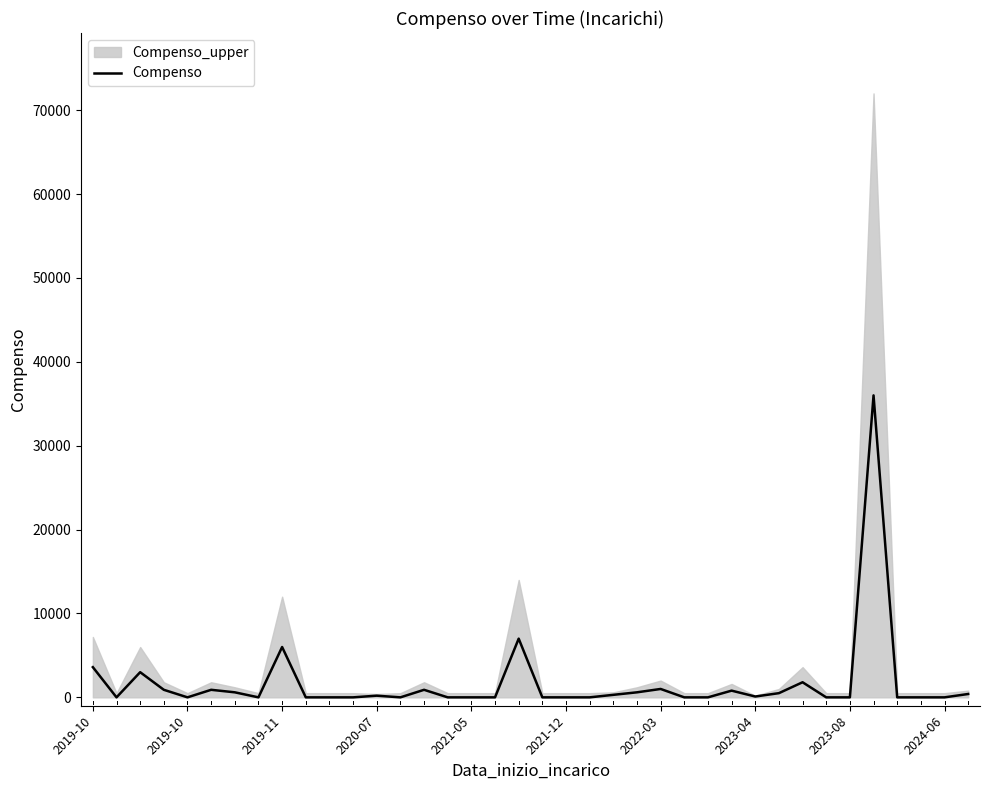

What is the change in value from 18 to 34?

-7000